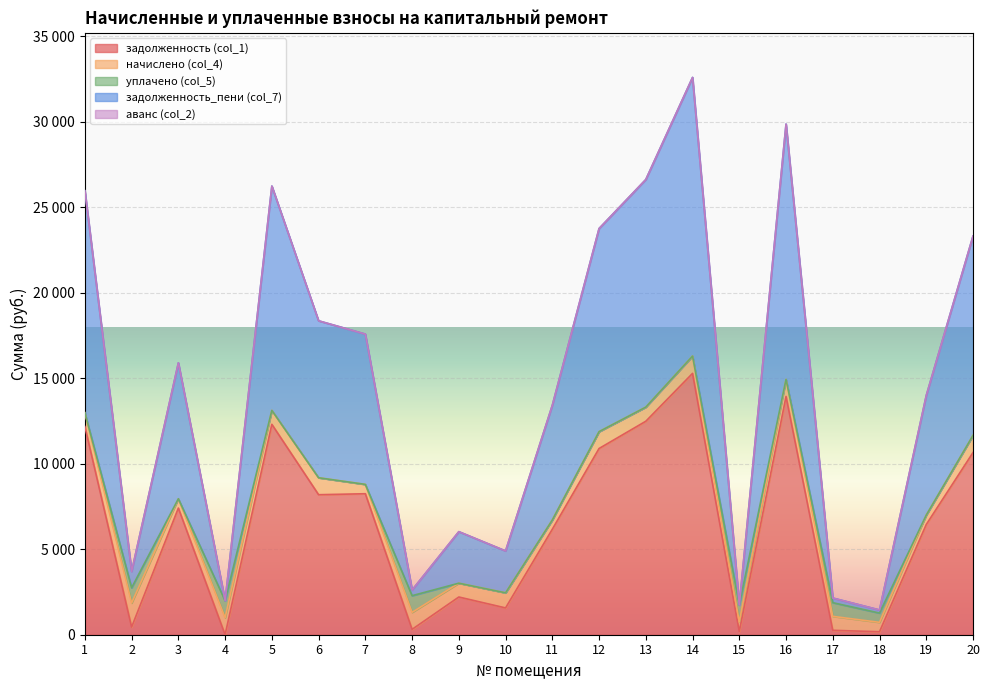

Reading left to right, extract all data points from this chart.

задолженность (col_1): 12172.3	446.1	7404.7	0.4	12300.7	8185.3	8243.3	313.2	2204.8	1566.7	6167.2	10887.4	12480.5	15279.6	188.2	13931.0	258.1	174.4	6444.6	10651.2
начислено (col_4): 806.3	1405.0	544.3	995.1	814.8	991.7	546.0	993.4	808.0	882.8	540.9	986.6	826.7	1012.1	554.5	996.8	814.8	549.4	549.4	1003.6
уплачено (col_5): 0.0	893.0	0.0	995.0	0.0	0.0	0.0	976.0	0.0	0.0	0.0	0.0	0.0	0.0	1000.0	0.0	801.3	540.7	0.0	0.0
задолженность_пени (col_7): 12978.6	958.1	7949.0	0.5	13115.5	9177.0	8789.3	330.6	3012.8	2449.5	6708.2	11873.9	13307.2	16291.7	0.0	14927.8	271.6	183.1	6994.1	11654.8
аванс (col_2): 0.0	0.0	0.0	0.0	0.0	0.0	0.0	0.0	0.0	0.0	0.0	0.0	0.0	0.0	0.0	0.0	0.0	0.0	0.0	0.0